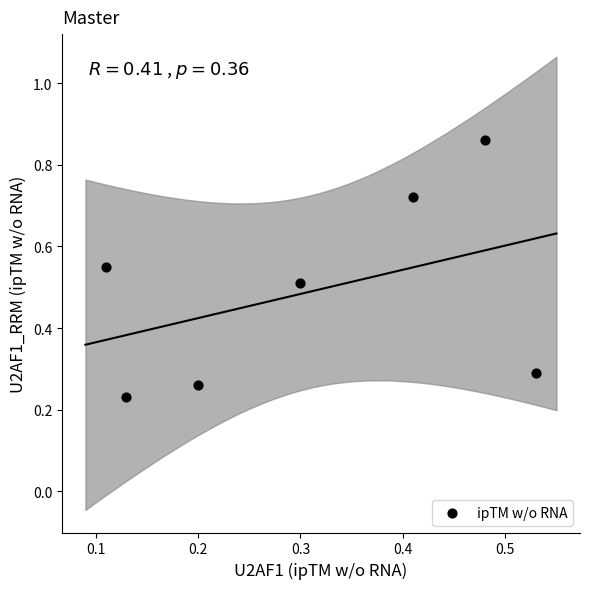

What is the average Y value?

0.5